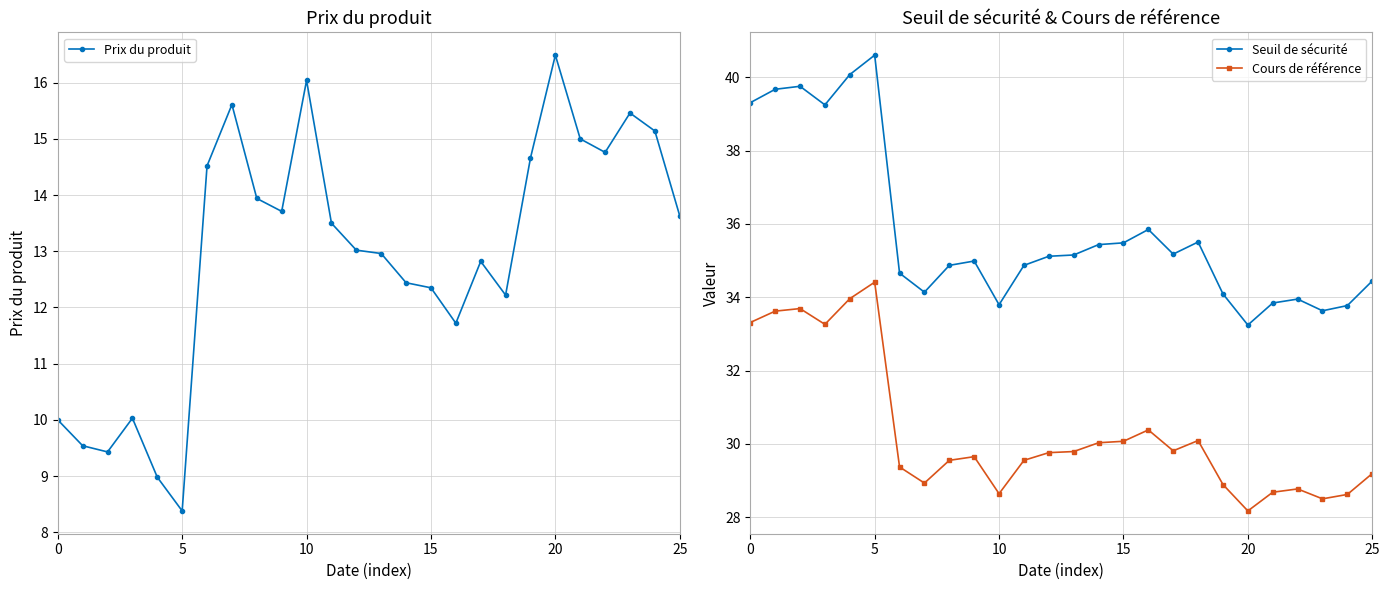

True or false: Seuil de sécurité and Cours de référence intersect in this chart.

False